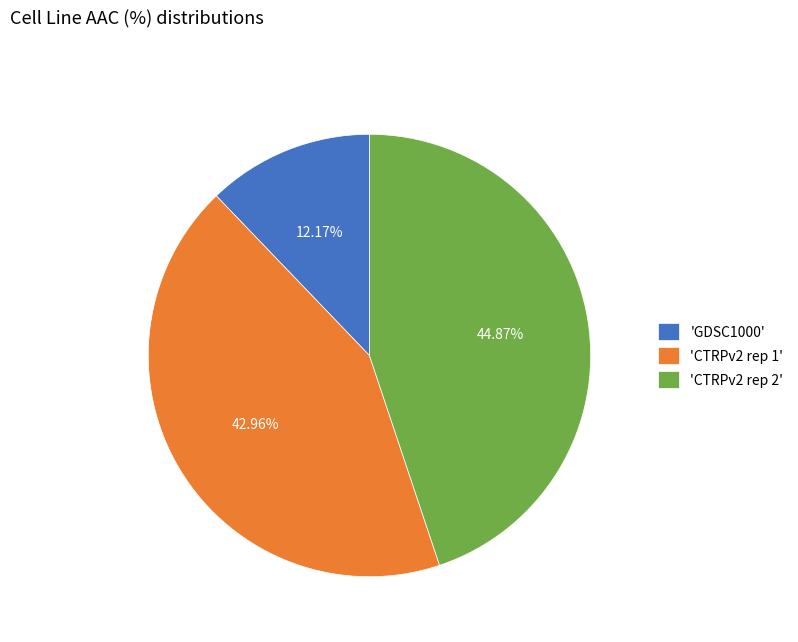

Rank the categories by value from highest to lowest.

'CTRPv2 rep 2', 'CTRPv2 rep 1', 'GDSC1000'